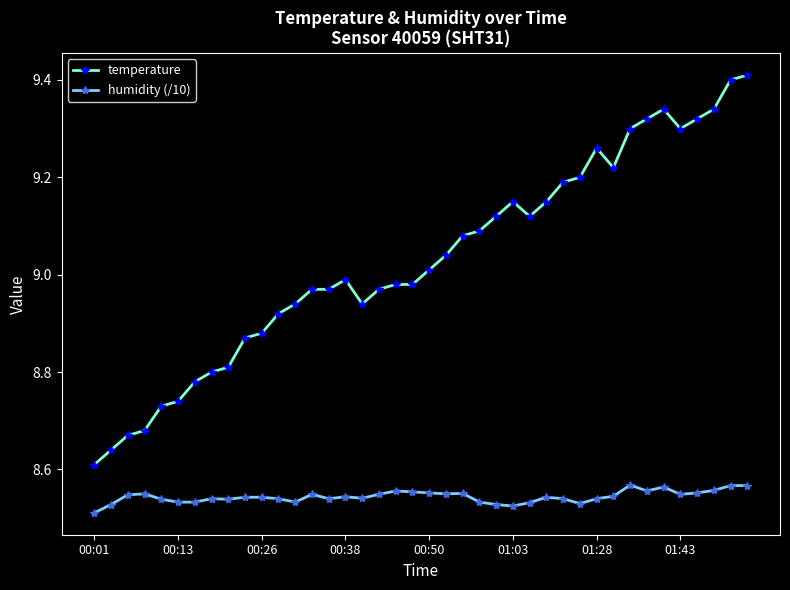

At how many categories does at least one series exceed 9?

20